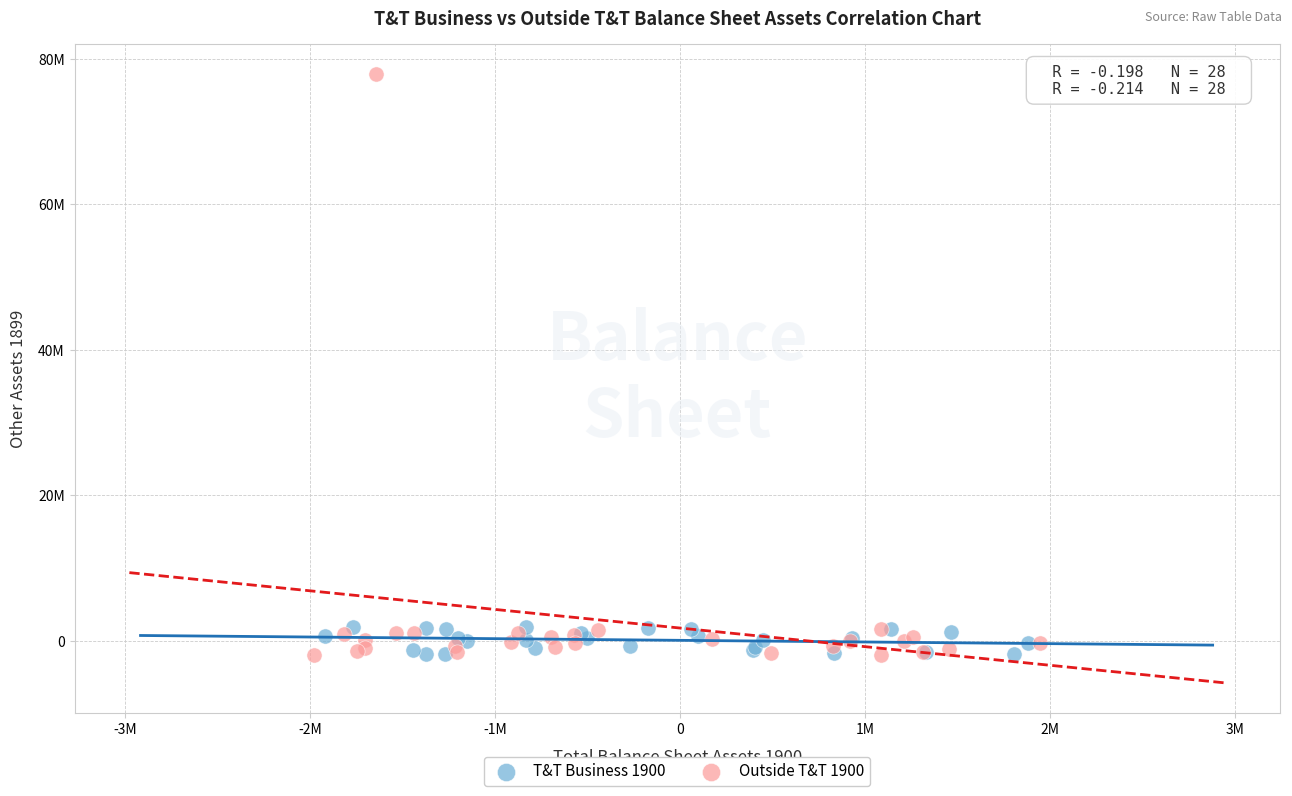

What are all the series names shown in the legend?

T&T Business 1900, Outside T&T 1900